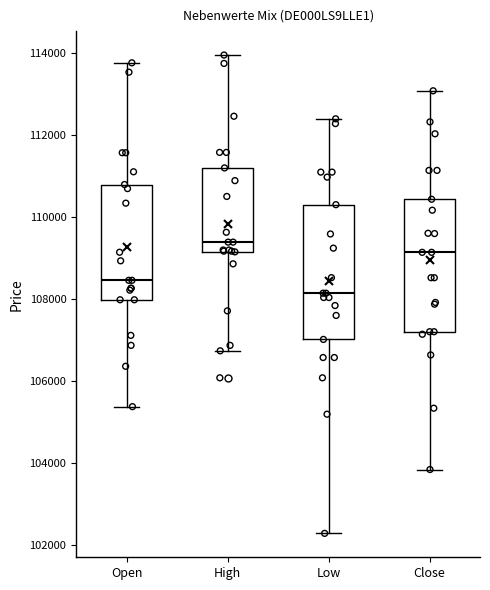

Which box has the highest median line?

High